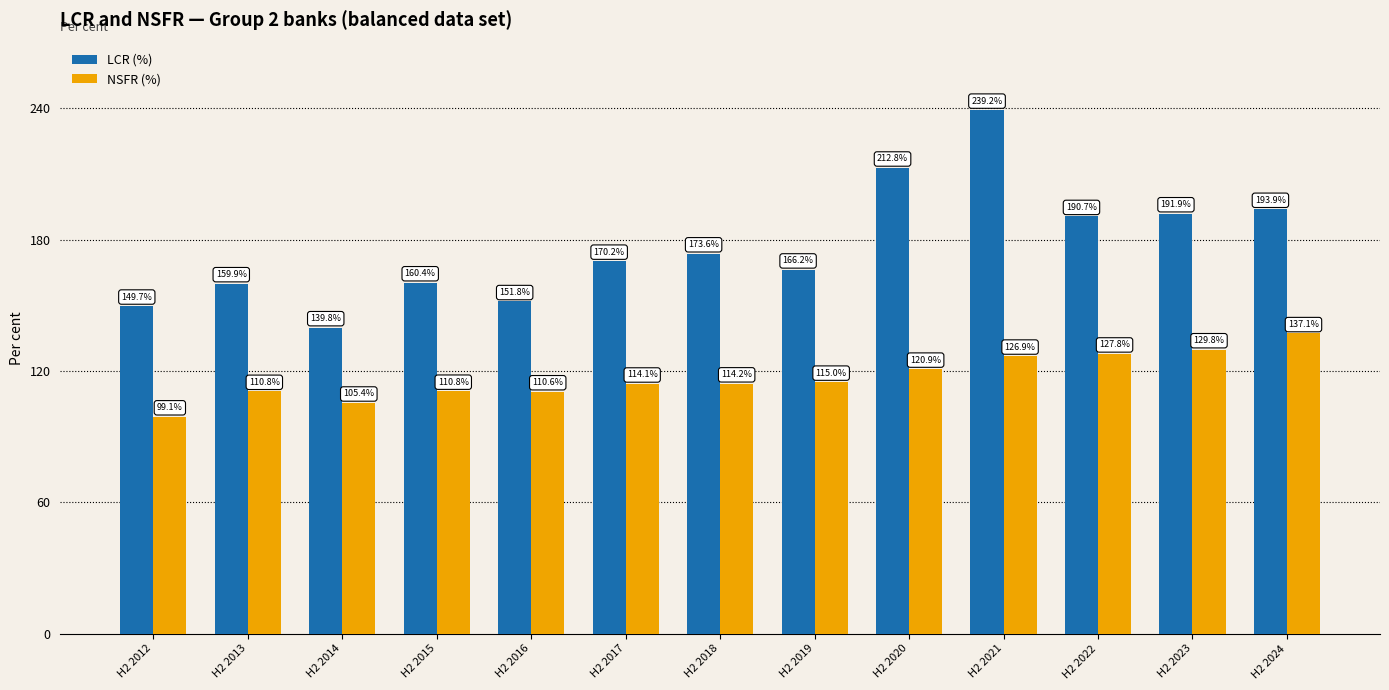

What is the difference between the maximum and second lowest values in the NSFR (%) series?

31.7